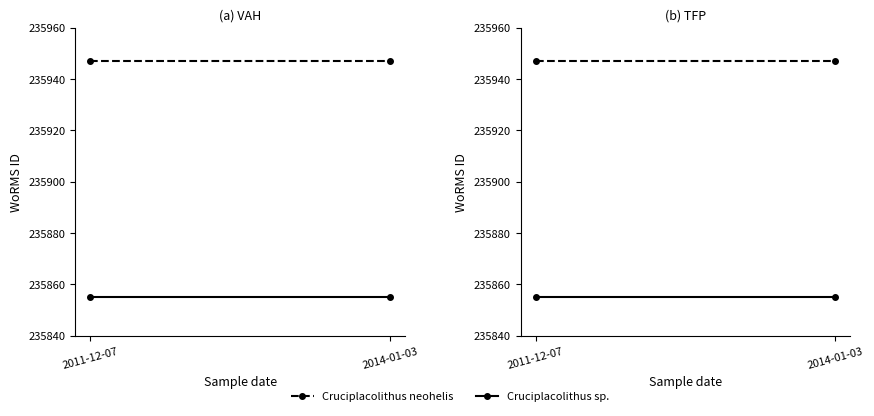

What are all the series names shown in the legend?

Cruciplacolithus neohelis, Cruciplacolithus sp.